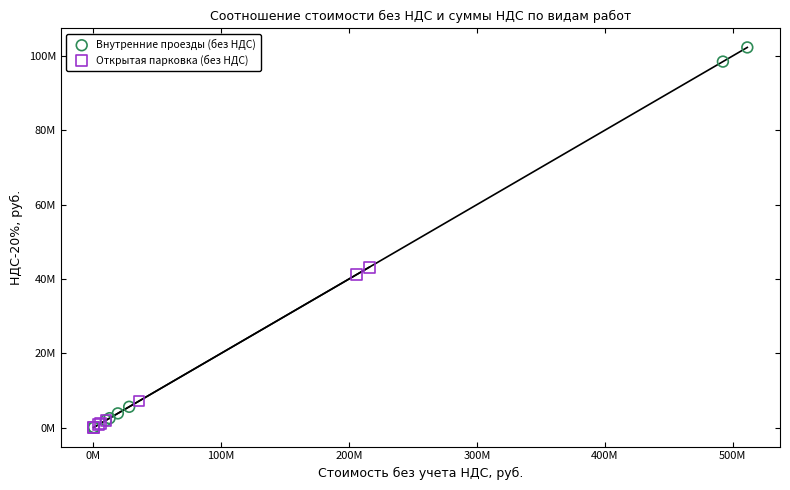

What are all the series names shown in the legend?

Внутренние проезды (без НДС), Открытая парковка (без НДС)